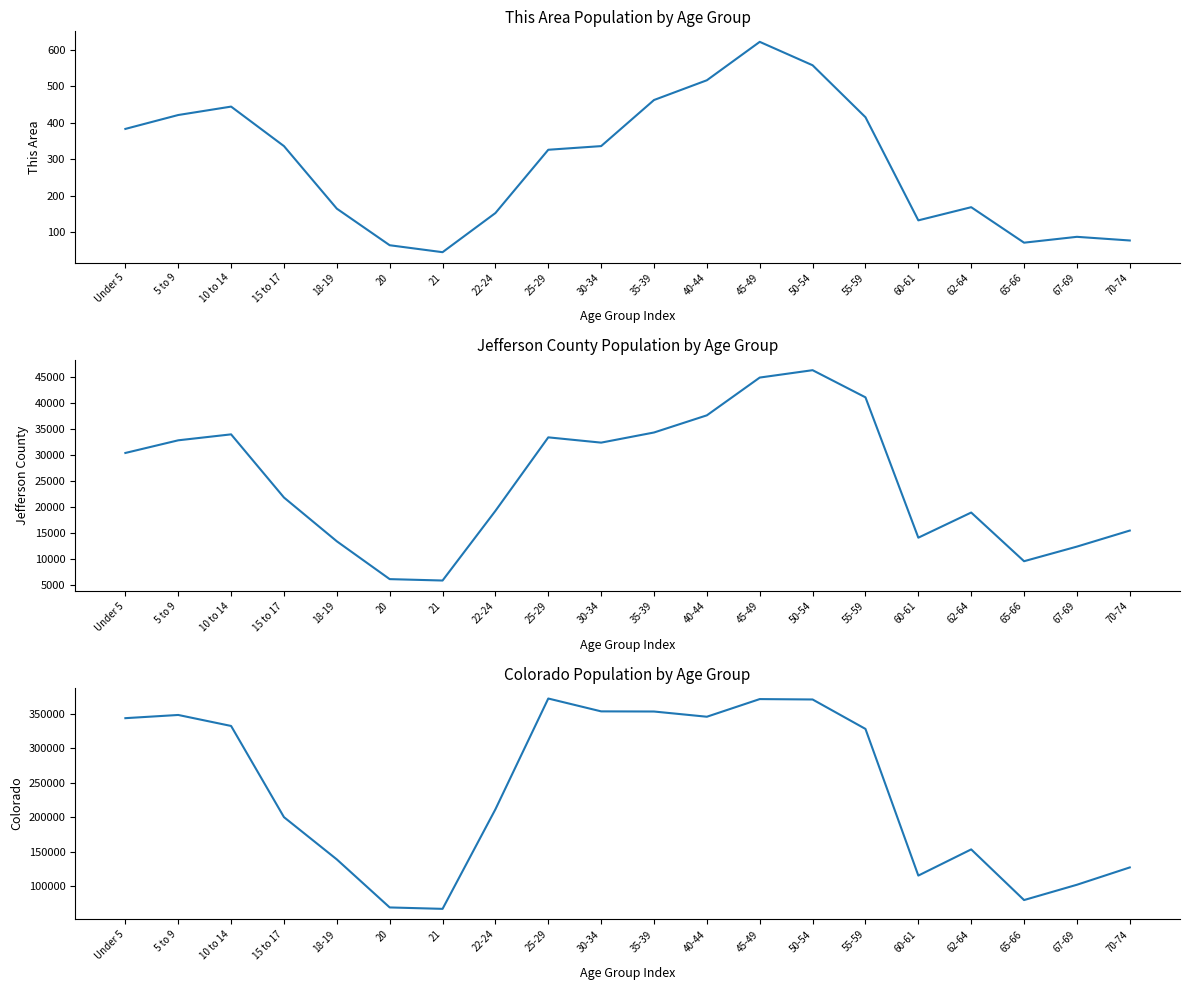

True or false: Colorado and Jefferson County intersect in this chart.

False